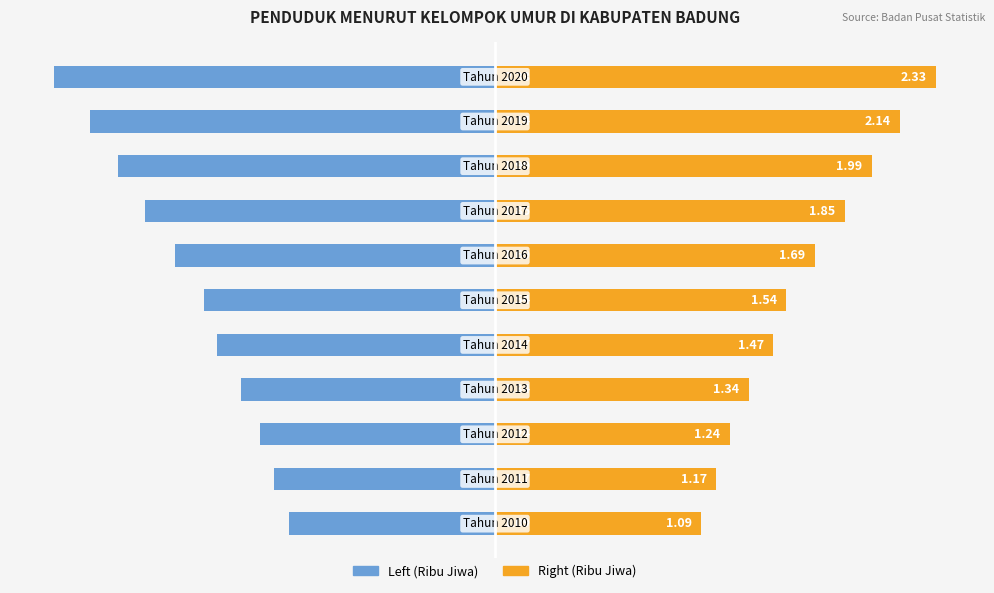

How many bars are there in each group?

2